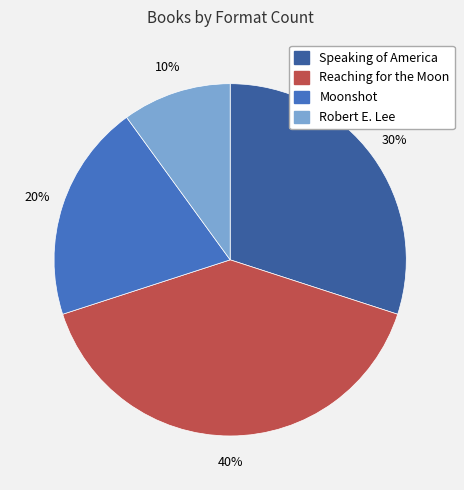

To the nearest percent, what is the difference between the largest and smallest slice percentages?

30%